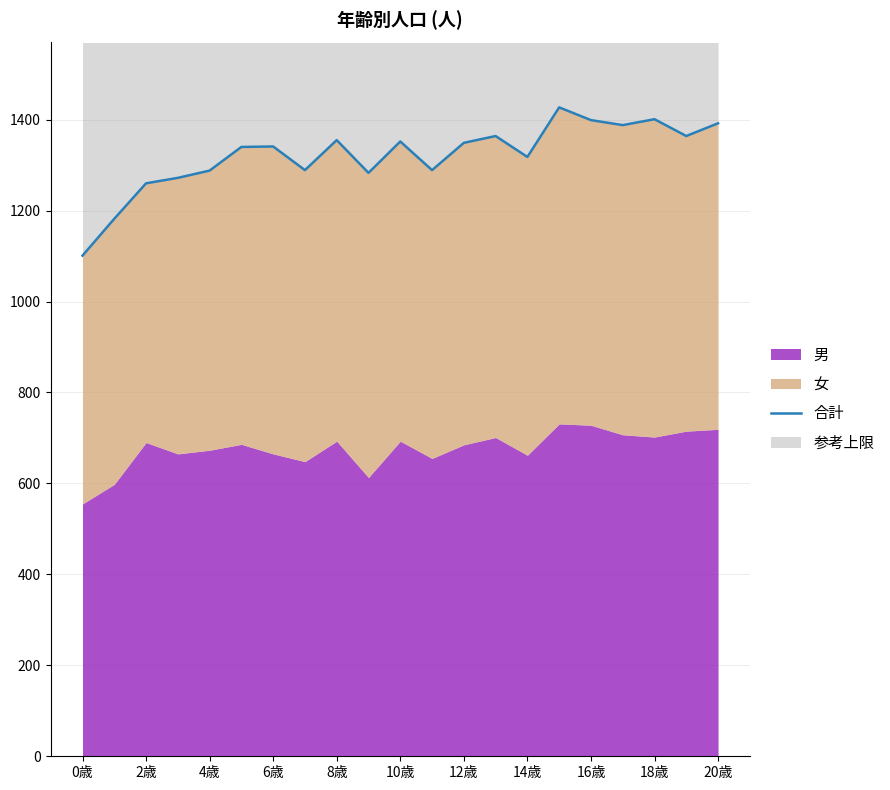

The chart shows a value of 2254 at 13. True or false?

False